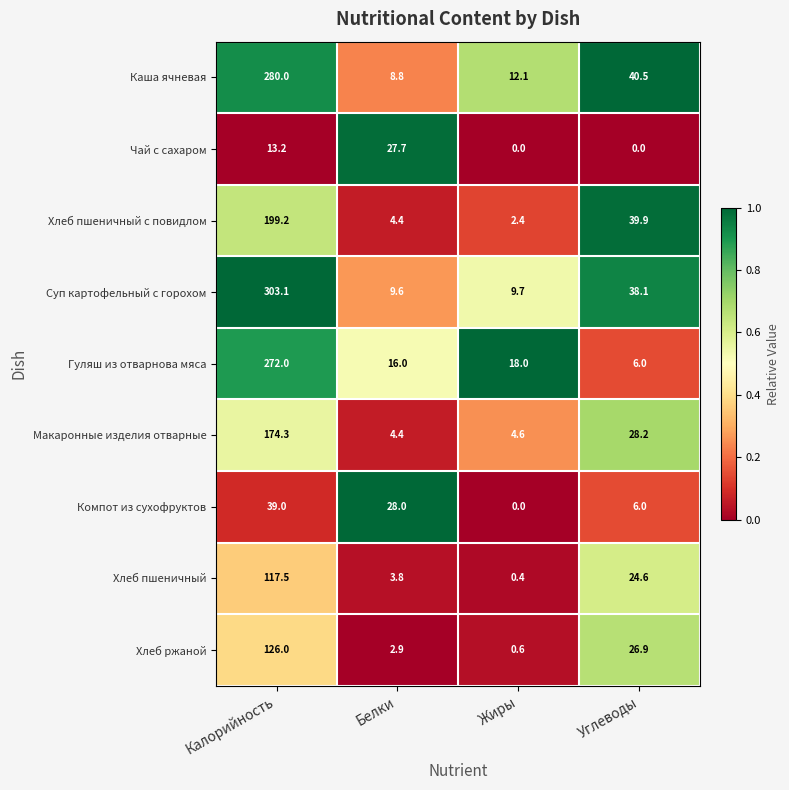

What is the difference between the maximum and second lowest values in the Хлеб ржаной series?

123.1